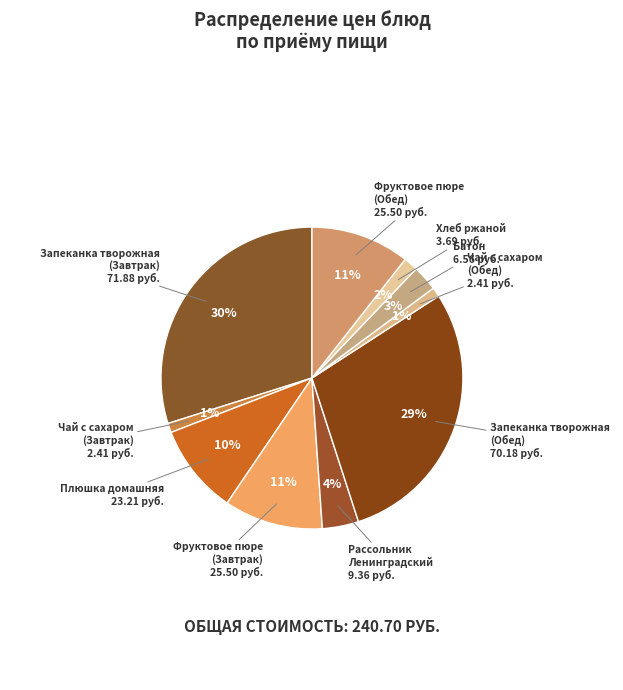

How many slices are in this pie chart?

10